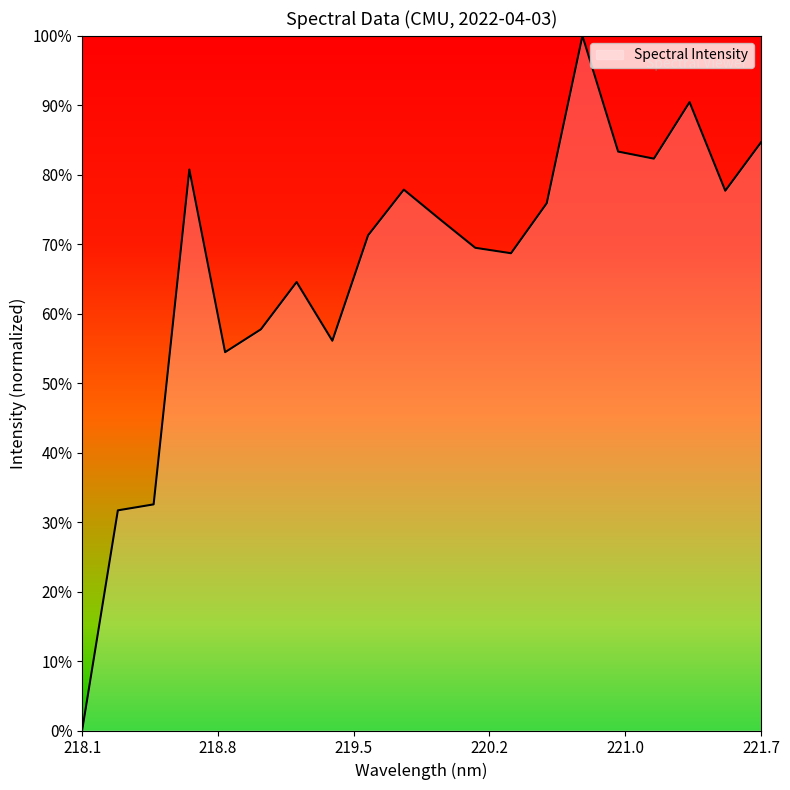

Reading left to right, transcribe all the data shown in this chart.

0.0	0.3	0.3	0.8	0.5	0.6	0.6	0.6	0.7	0.8	0.7	0.7	0.7	0.8	1.0	0.8	0.8	0.9	0.8	0.8